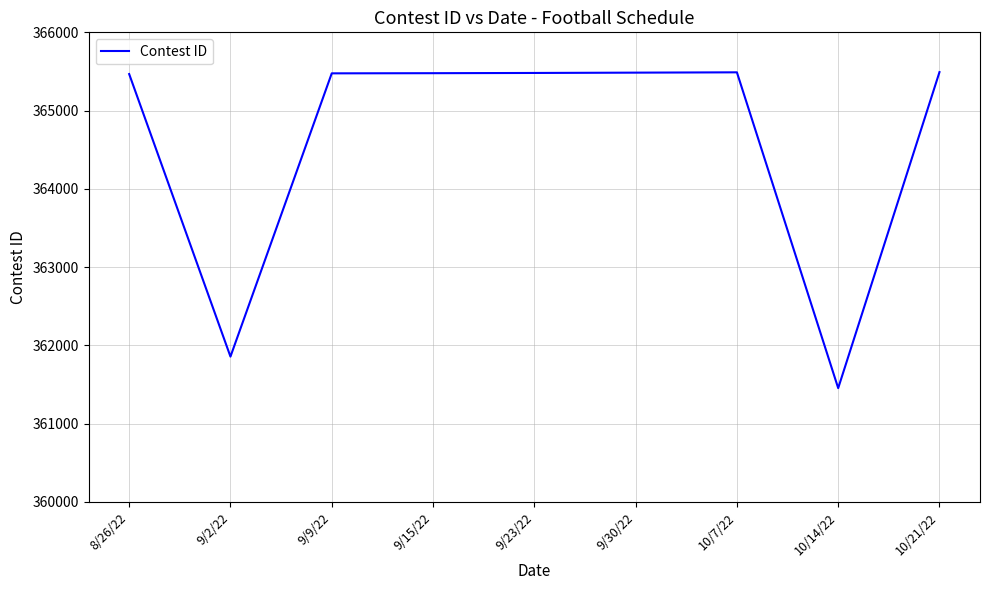

What is the ratio of the value at 9/23/22 to the value at 10/14/22?

1.0